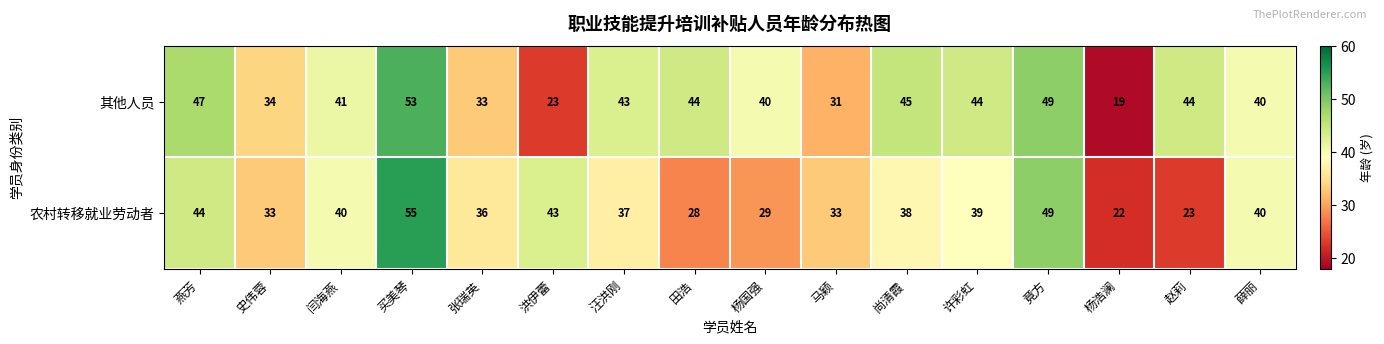

Rank the series by their maximum value, from lowest to highest.

其他人员, 农村转移就业劳动者